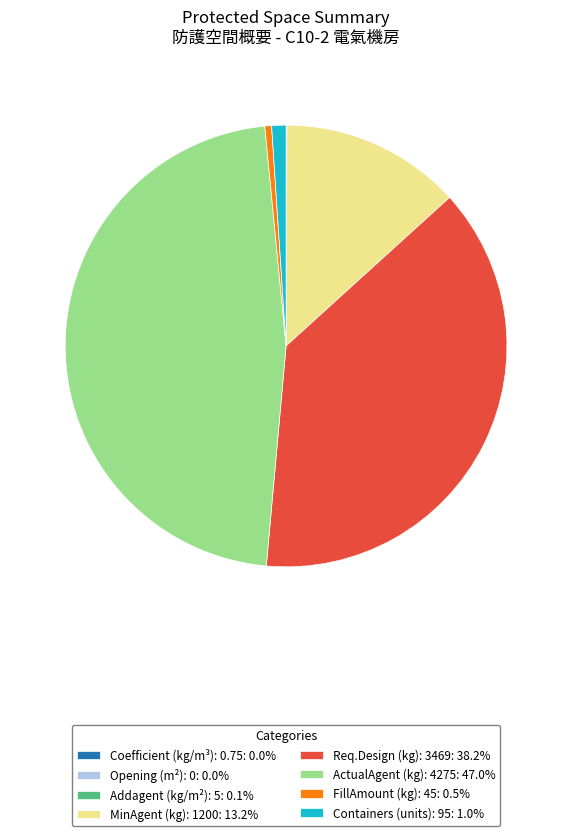

Does any single category account for the majority?

No